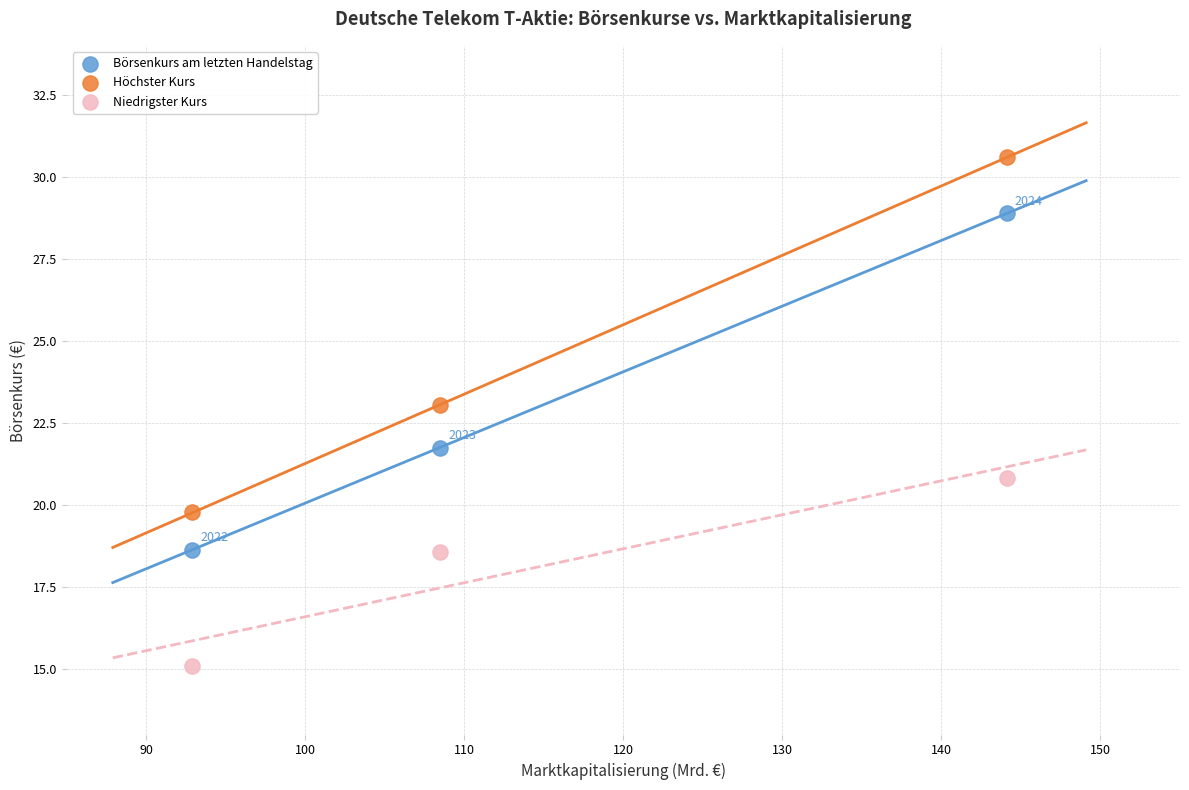

Across all data points, what is the range of Y values (max minus min)?

15.5